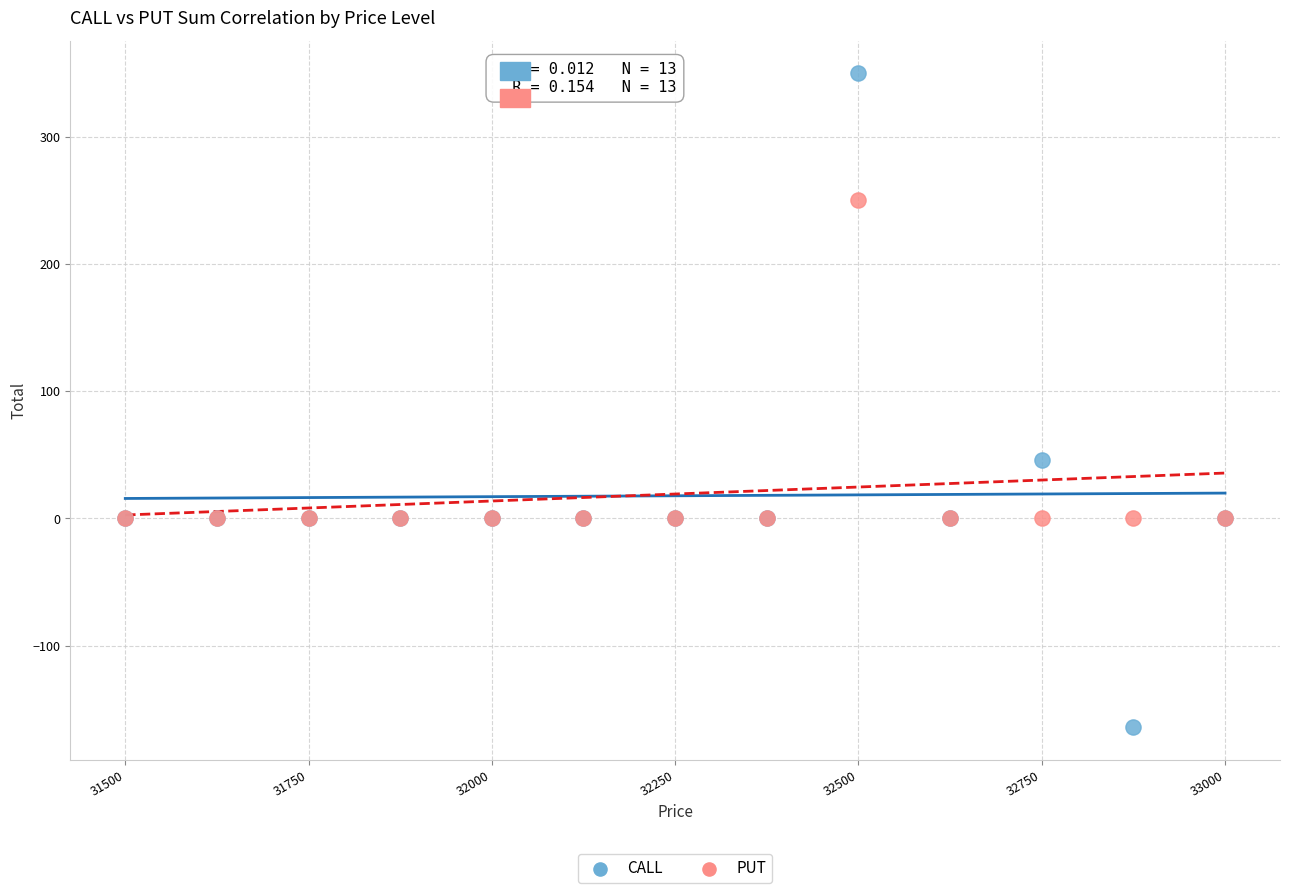

Across all series, what Y value is closest to 93?

46